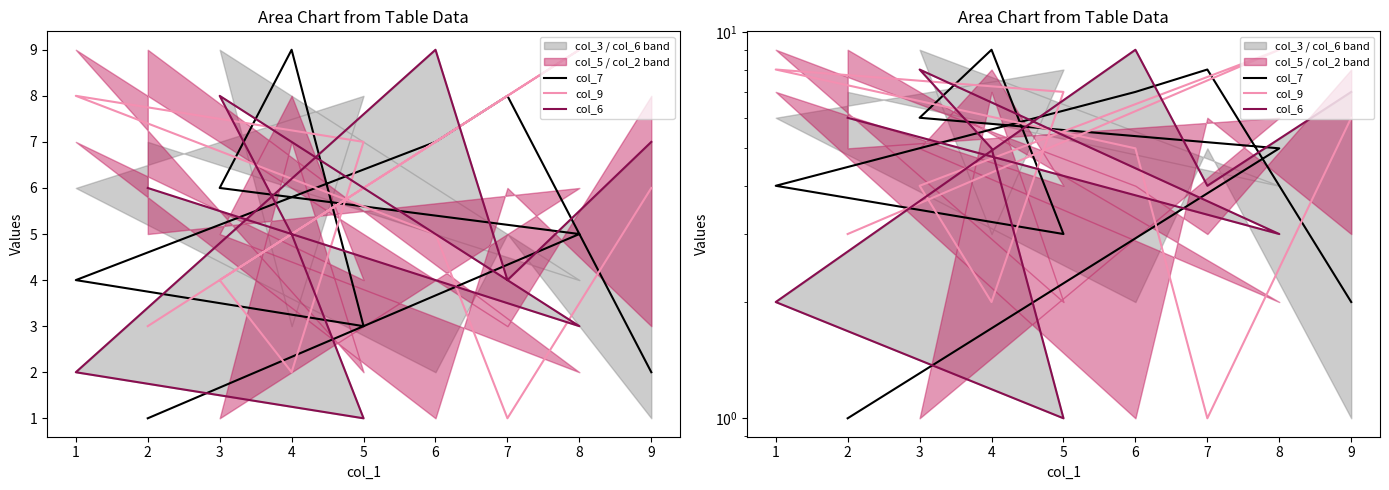

Does the chart display data point markers on the line(s)?

No